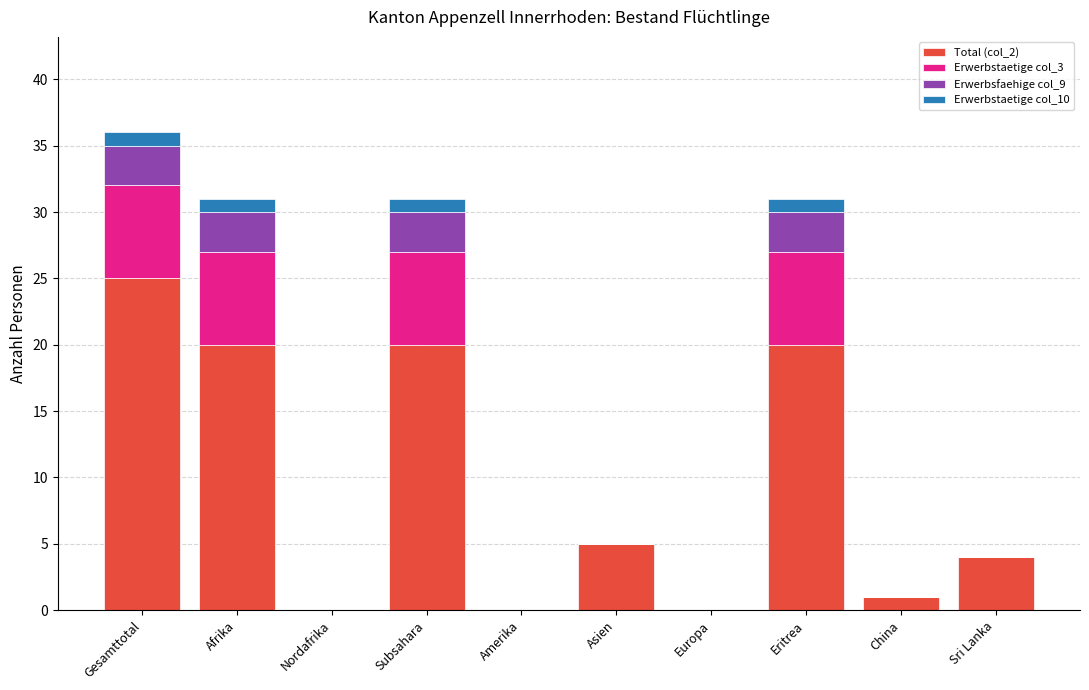

True or false: Total (col_2) has a value of 9 at Subsahara.

False